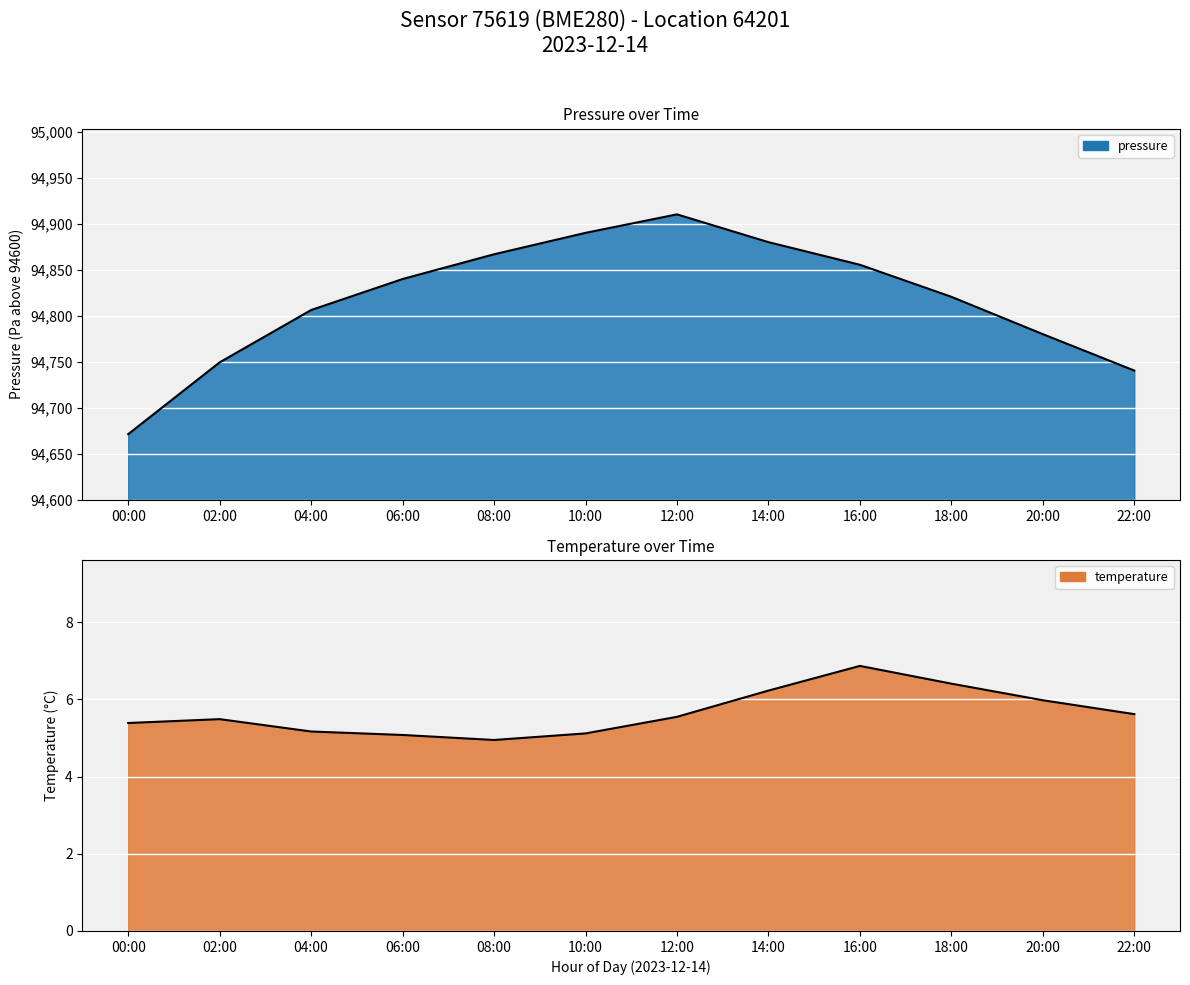

Reading left to right, list all the values displayed in this chart.

pressure: 71.4	149.6	206.5	240.2	267.1	290.4	310.6	280.3	255.7	220.9	180.2	140.6
temperature: 5.4	5.5	5.2	5.1	5.0	5.1	5.5	6.2	6.9	6.4	6.0	5.6